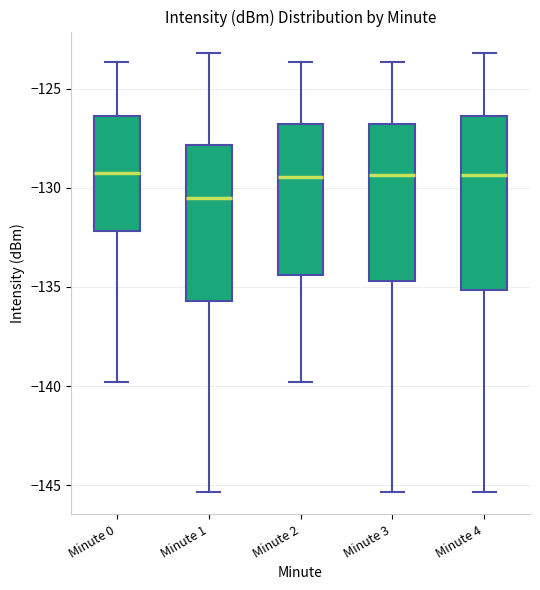

Reading left to right, read every box against the y-axis: the position of its median line, the range the box covers, and the ends of its whiskers. The values are not printed on the chart, so give them approximately, as read against the axis.

Minute 0: median -129.0, box -132.0 to -126.5, whiskers -140.0 to -123.5
Minute 1: median -130.5, box -135.5 to -128.0, whiskers -145.5 to -123.0
Minute 2: median -129.5, box -134.5 to -127.0, whiskers -140.0 to -123.5
Minute 3: median -129.5, box -134.5 to -127.0, whiskers -145.5 to -123.5
Minute 4: median -129.5, box -135.0 to -126.5, whiskers -145.5 to -123.0